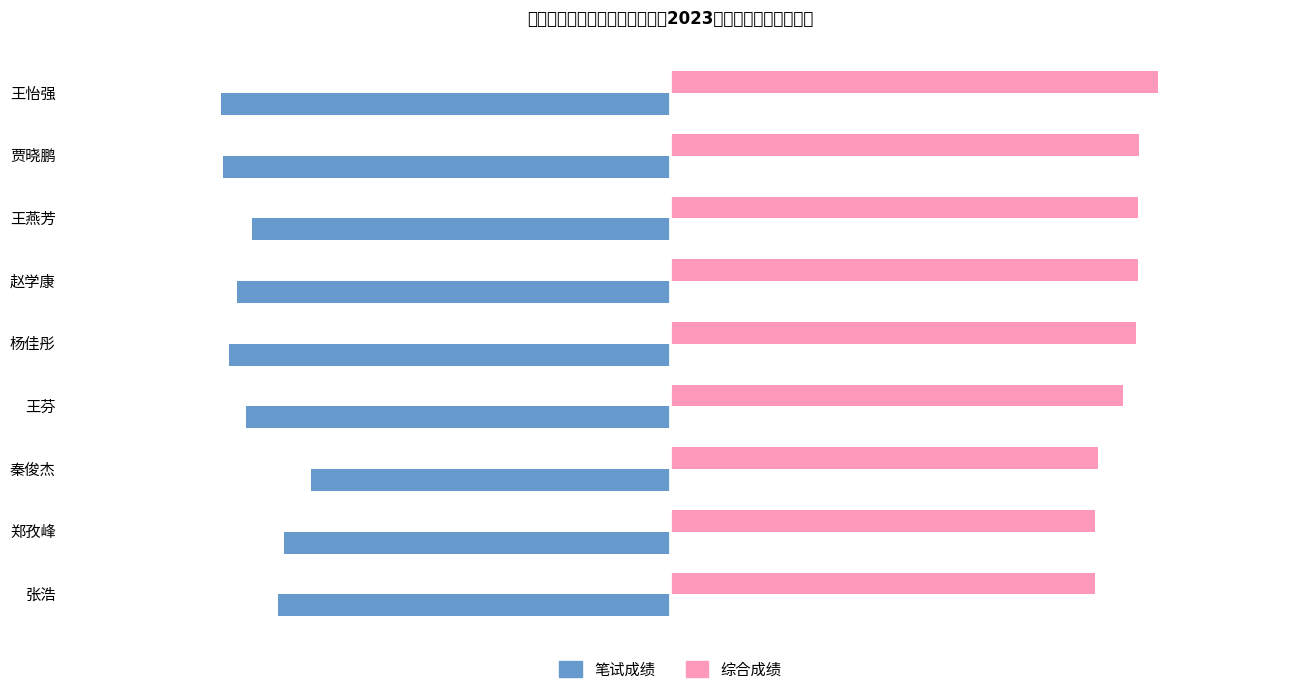

How many values in the 综合成绩 series are below 78?

4